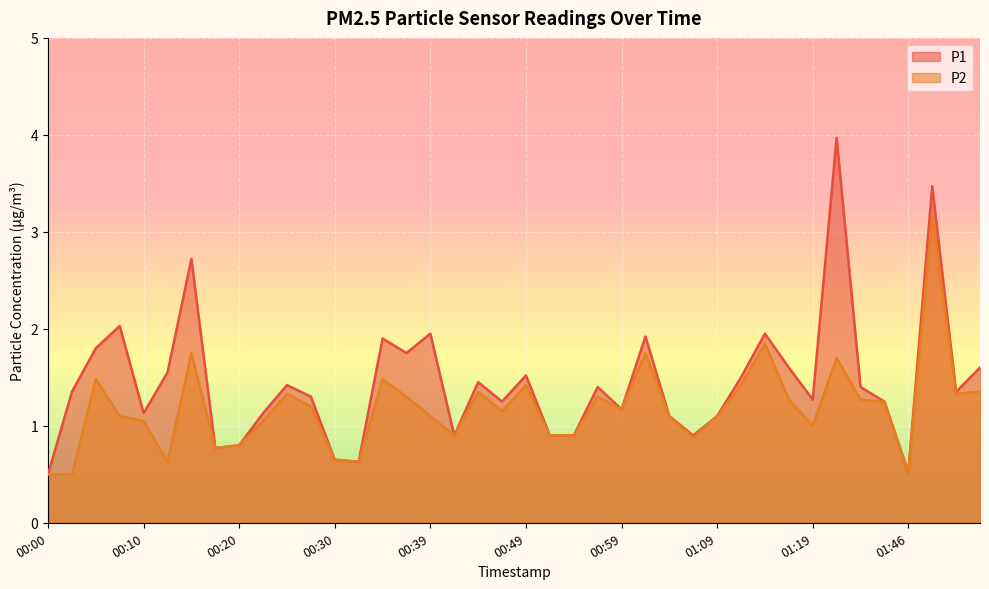

Is the value of P1 at 00:27 greater than the value of P2 at 00:10?

Yes